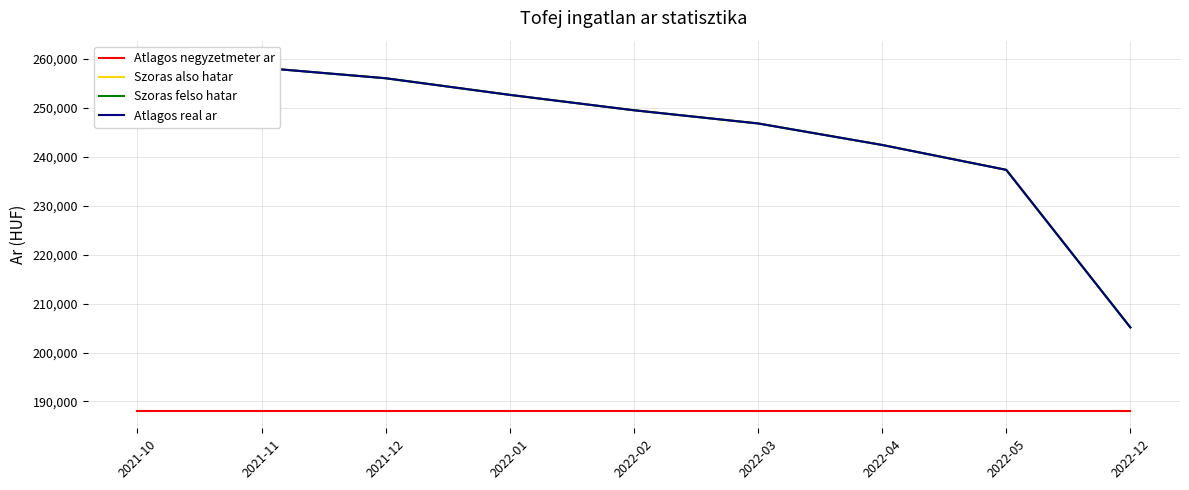

What is the difference between the second highest and minimum values in the Atlagos real ar series?

53081